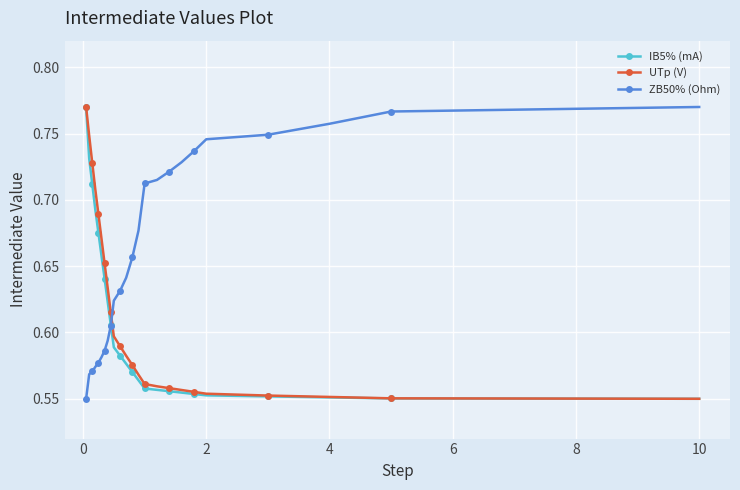

At how many categories does at least one series exceed 0?

24